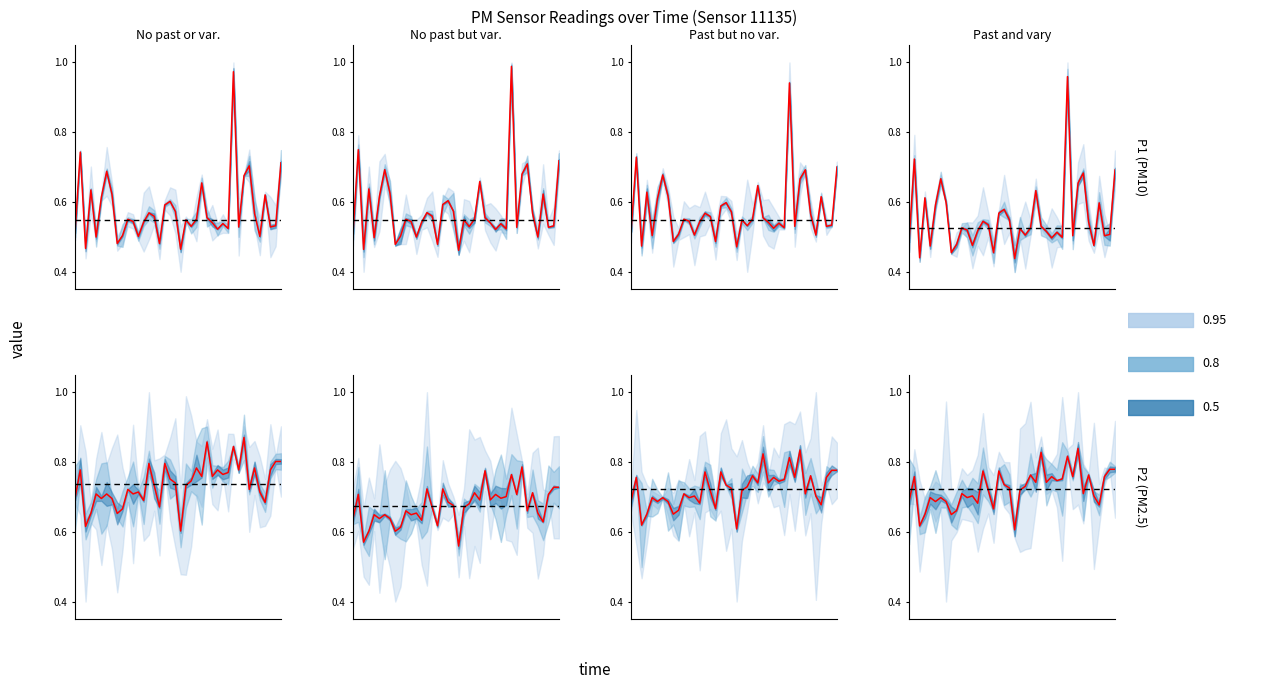

True or false: P2 and P1 cross at least once.

True